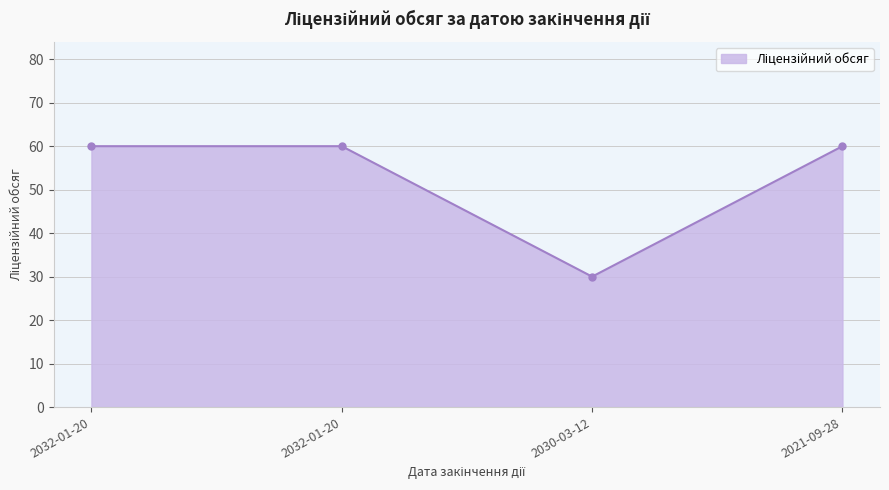

Rank the categories by value from lowest to highest.

2030-03-12, 2032-01-20, 2032-01-20, 2021-09-28